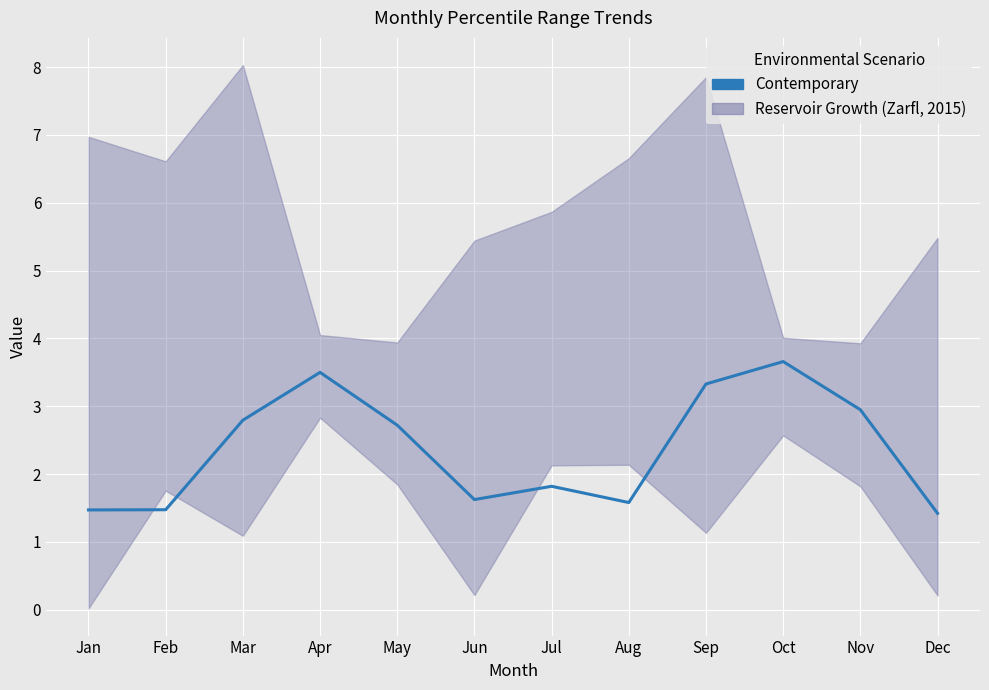

The value at Nov is 2.9. True or false?

True